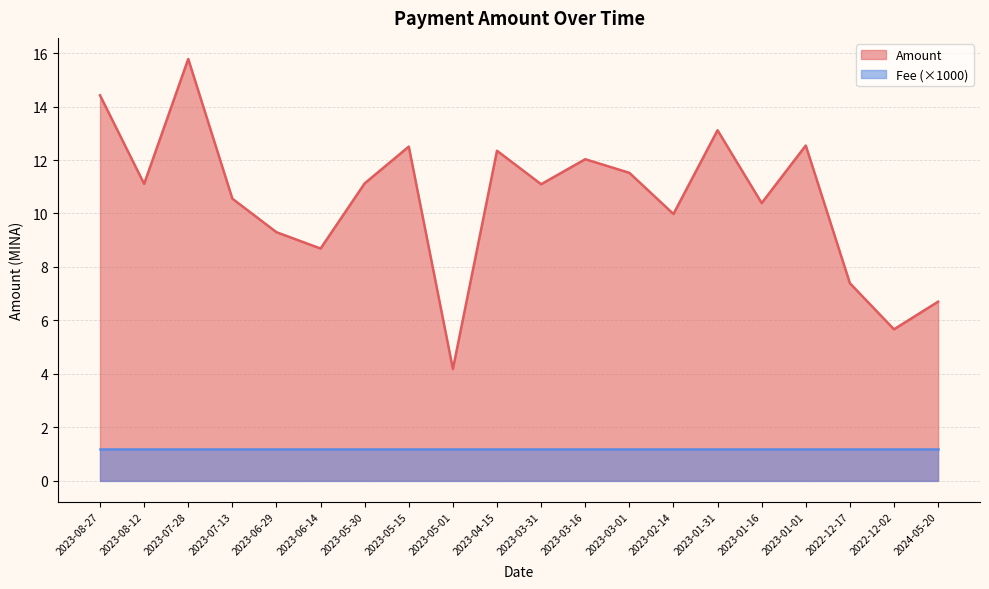

The chart shows a value of 5.7 at 2022-12-02. True or false?

True